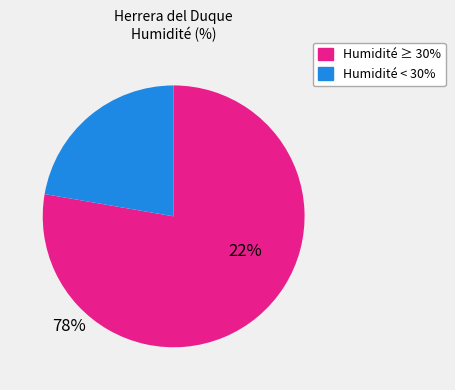

What is the largest slice in the pie chart?

Humidité ≥ 30%